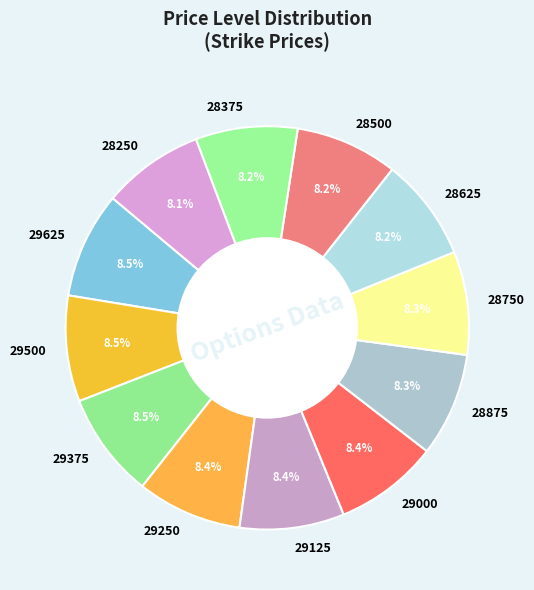

What percentage is NOT represented by 28375?

91.8%